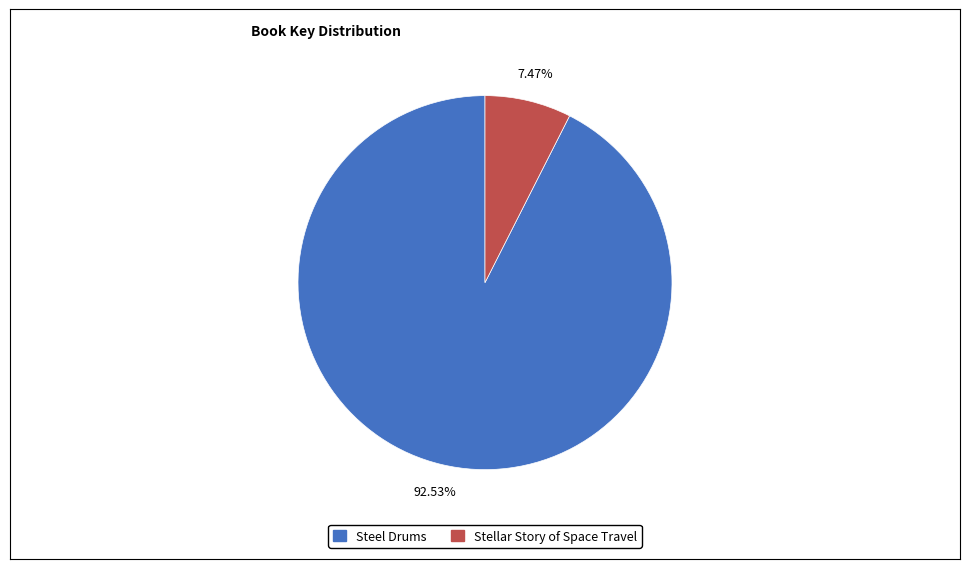

Which slice is the largest?

Steel Drums